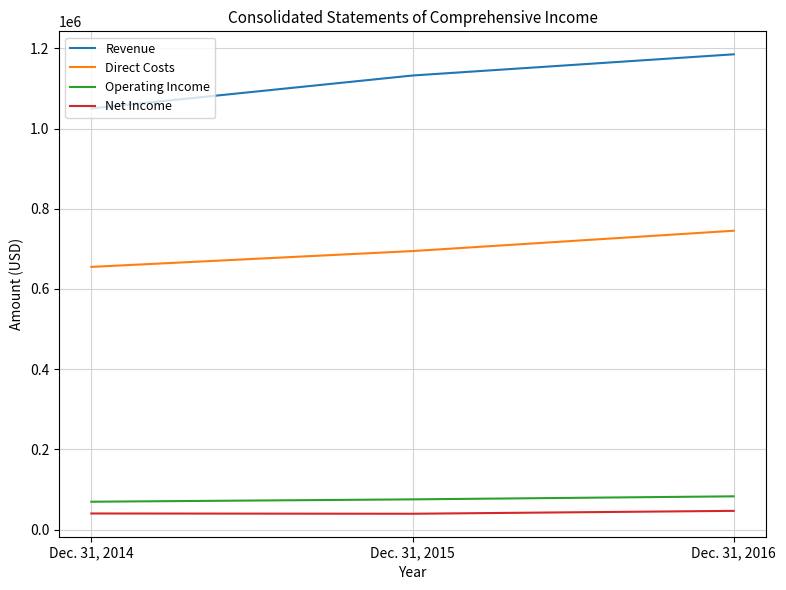

What are all the series names shown in the legend?

Revenue, Direct Costs, Operating Income, Net Income